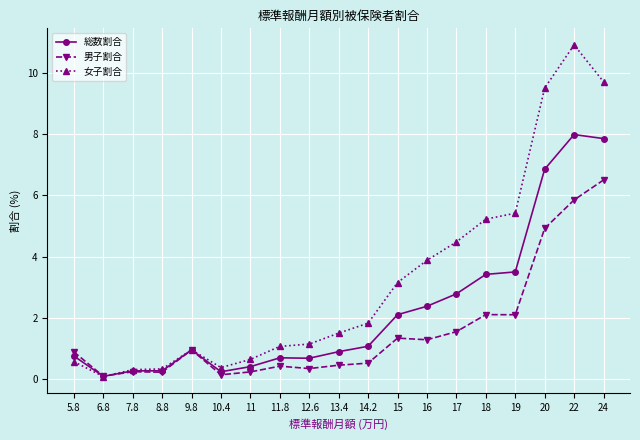

Which series has the largest total across all categories?

女子割合